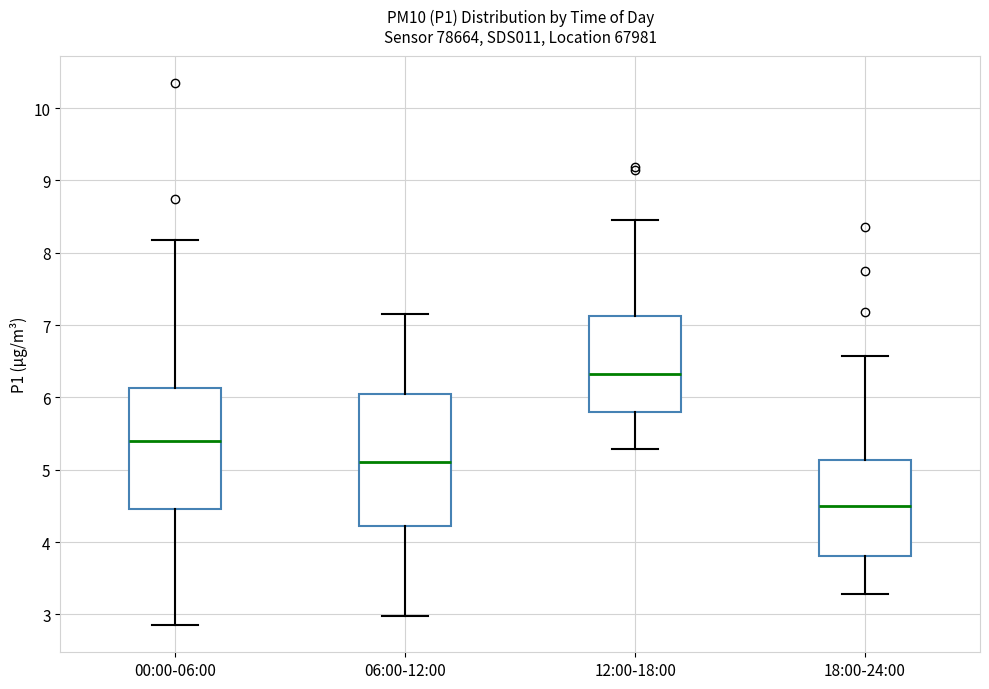

Which box is the tallest, from its lower edge to its upper edge?

06:00-12:00